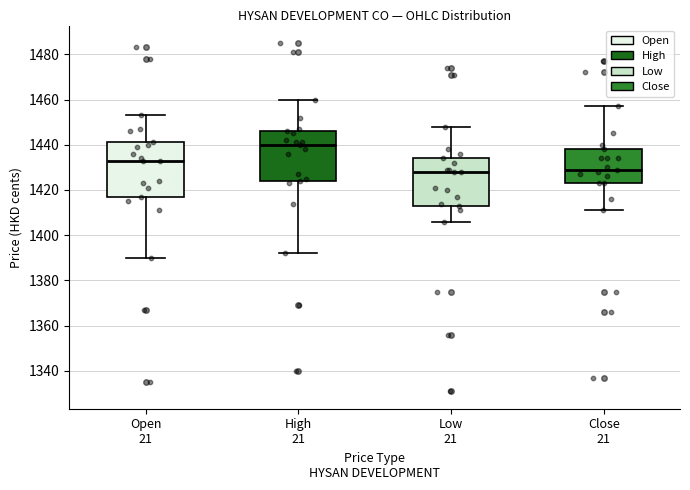

Where is the upper edge of the box for Close 21 on the y-axis? The values are not printed on the chart, so give them approximately, as read against the axis.

1438